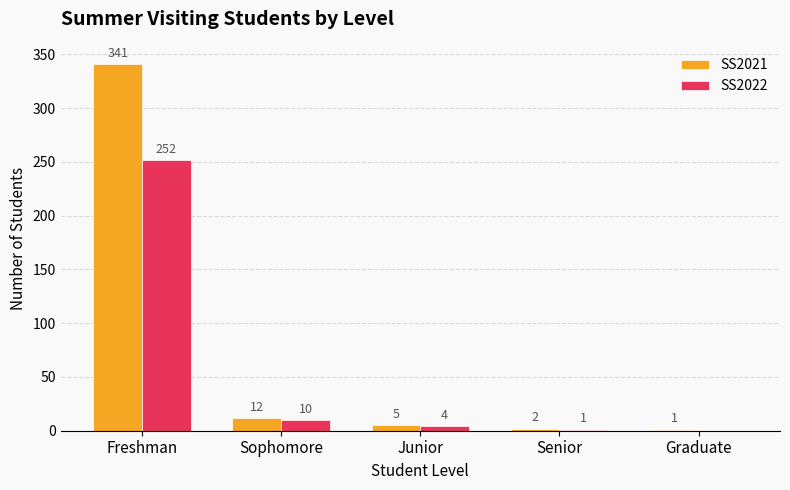

Reading left to right, list all the values displayed in this chart.

SS2021: Freshman=341	Sophomore=12	Junior=5	Senior=2	Graduate=1
SS2022: Freshman=252	Sophomore=10	Junior=4	Senior=1	Graduate=0